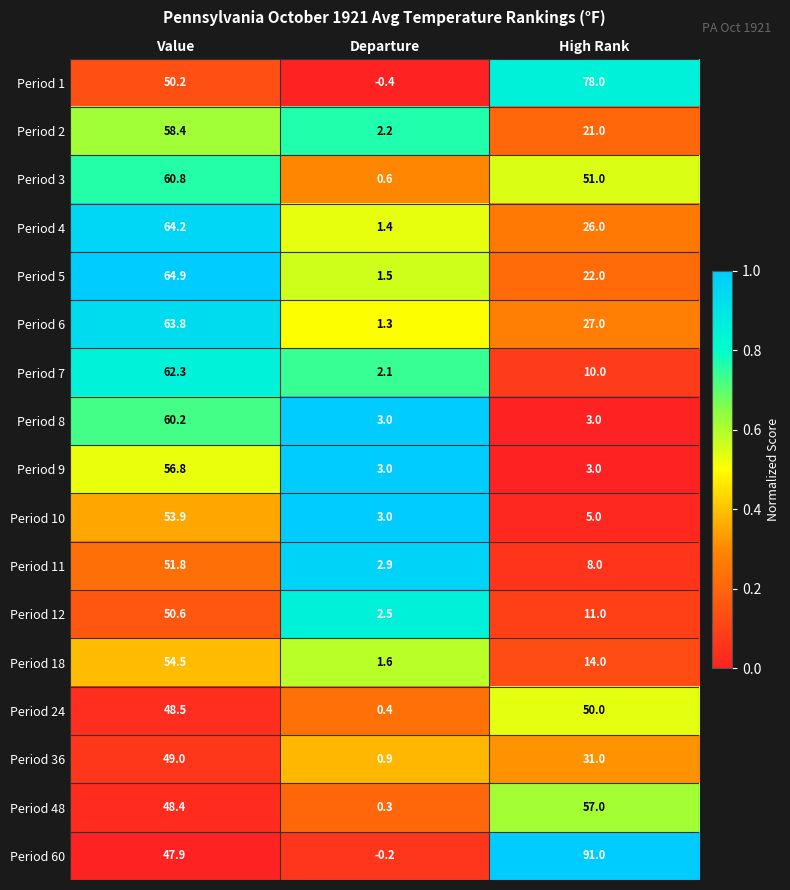

What is the difference between the highest and lowest values at High Rank?

88.0